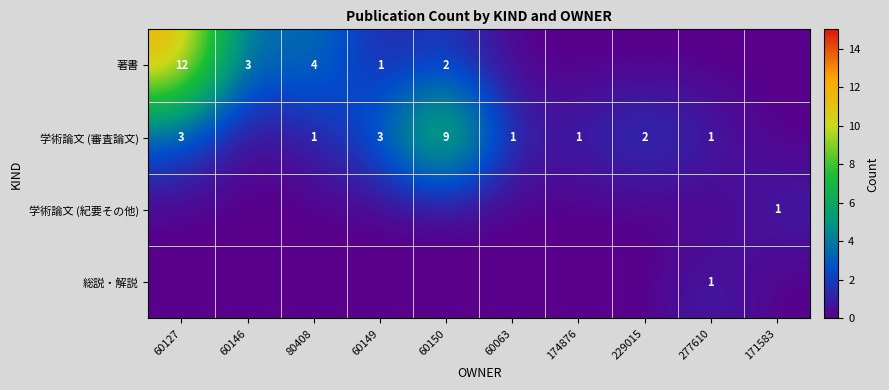

The value of 著書 at 60149 is 0. True or false?

False